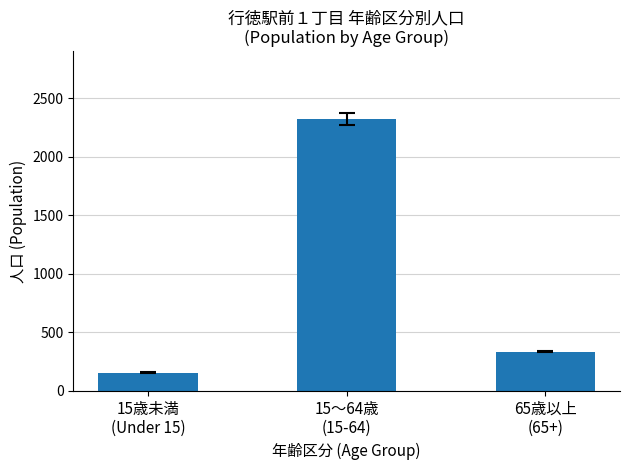

List the labels in order of value, largest first.

15～64歳
(15-64), 65歳以上
(65+), 15歳未満
(Under 15)